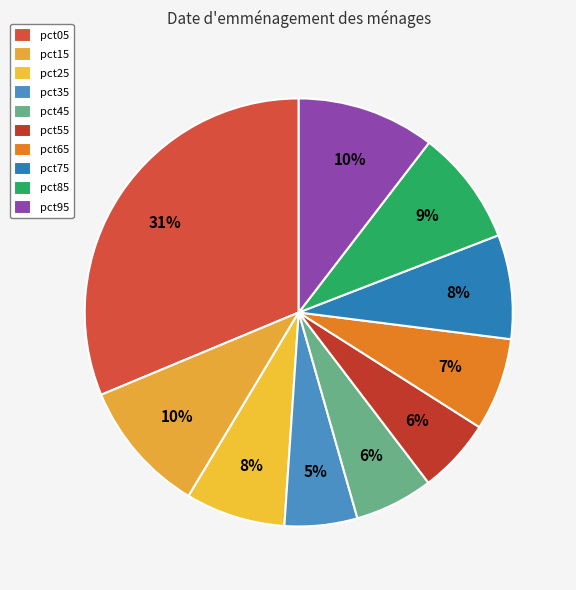

What is the change in value from pct05 to pct85?

-1.6